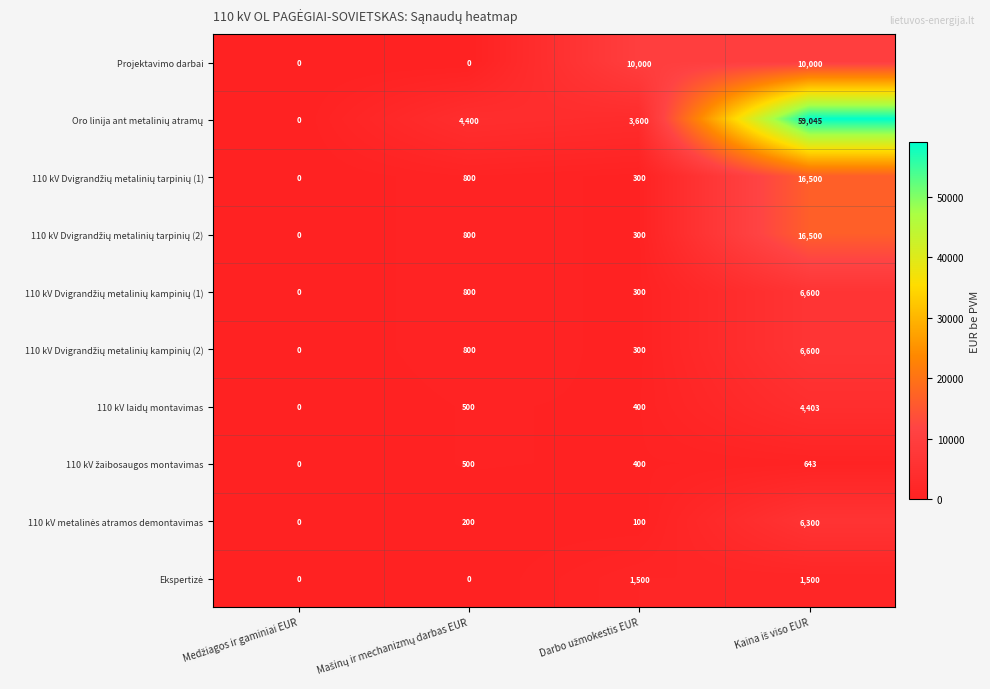

What is the difference between the maximum and minimum values in the Projektavimo darbai series?

10000